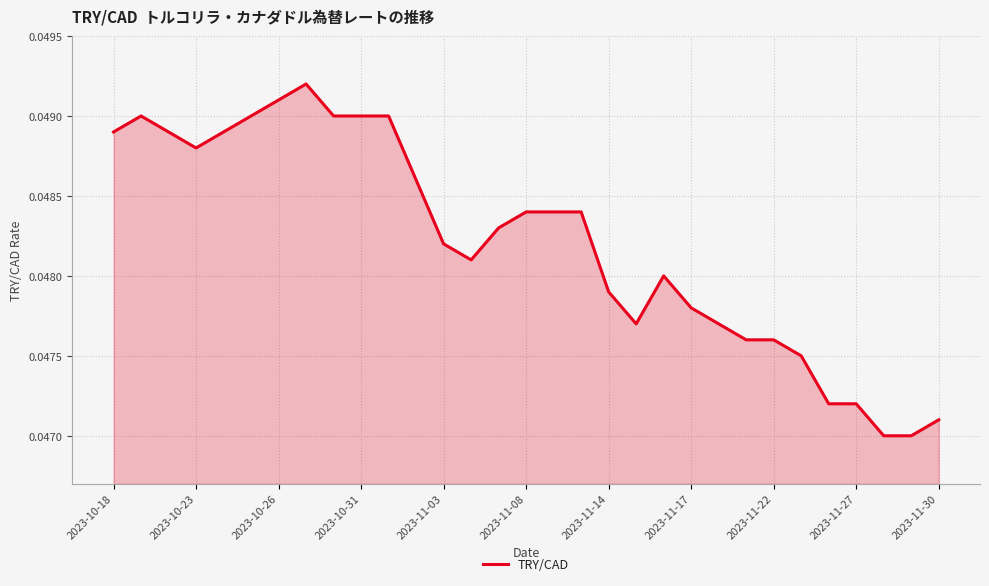

The chart shows a value of 0.1 at 2023-10-31. True or false?

False